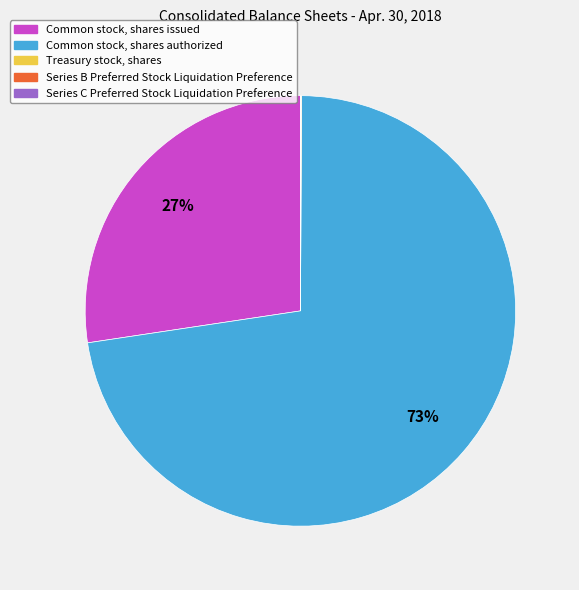

Is the sum of Common stock, shares issued and Common stock, shares authorized greater than half?

Yes